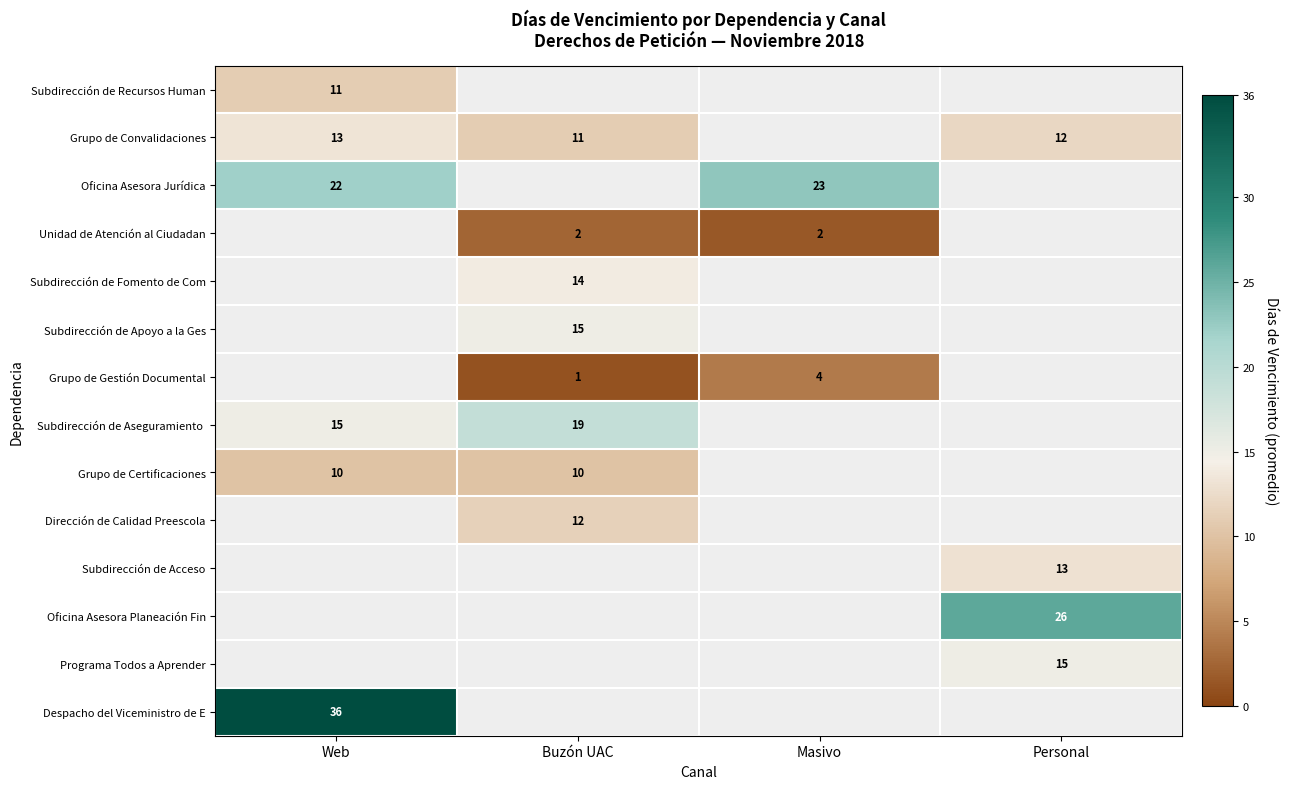

Between Personal and Buzón UAC, which is larger?

Buzón UAC